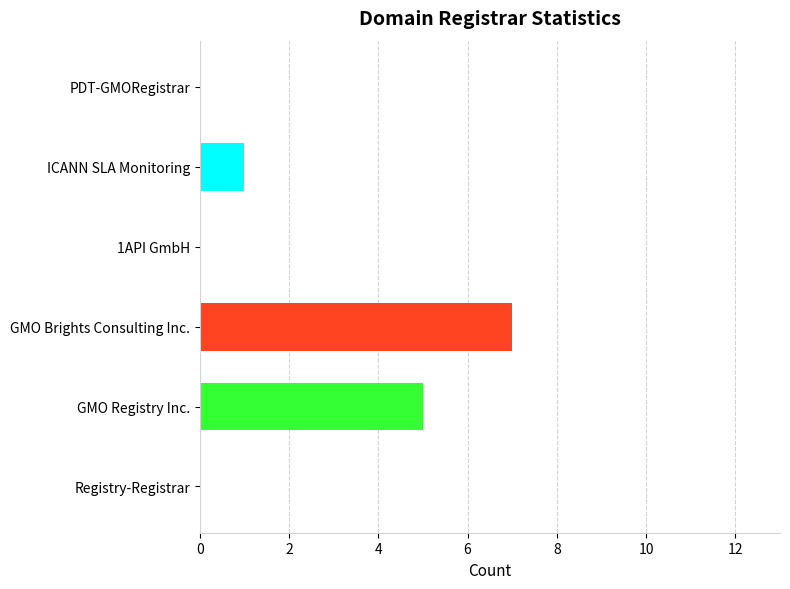

Are the bars horizontal?

Yes